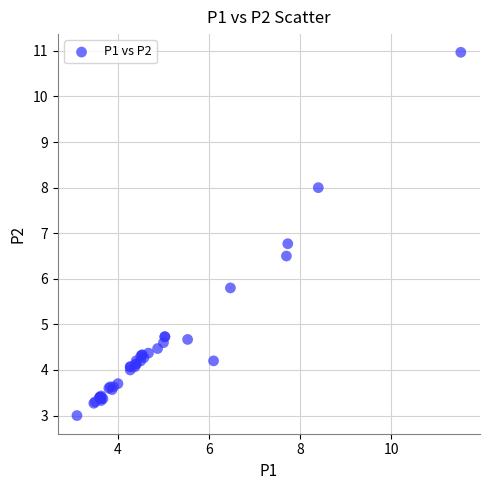

What Y value in the scatter plot is closest to 6?

5.8